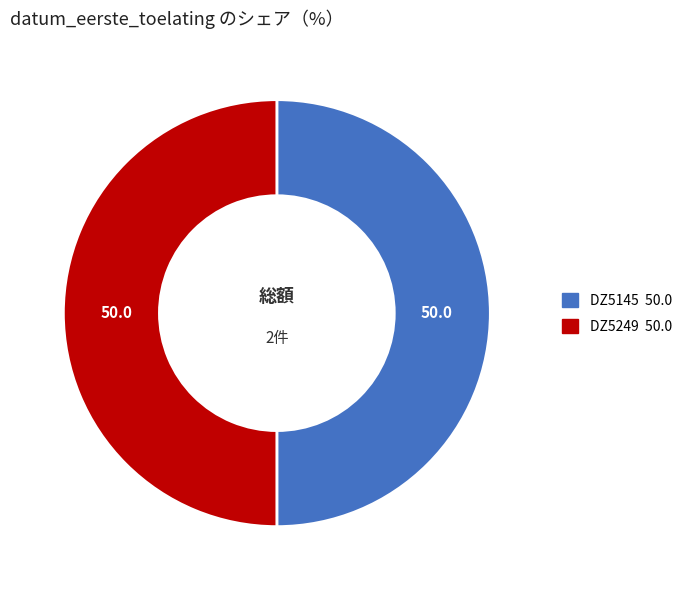

Is the sum of DZ5145 and DZ5249 greater than half?

Yes